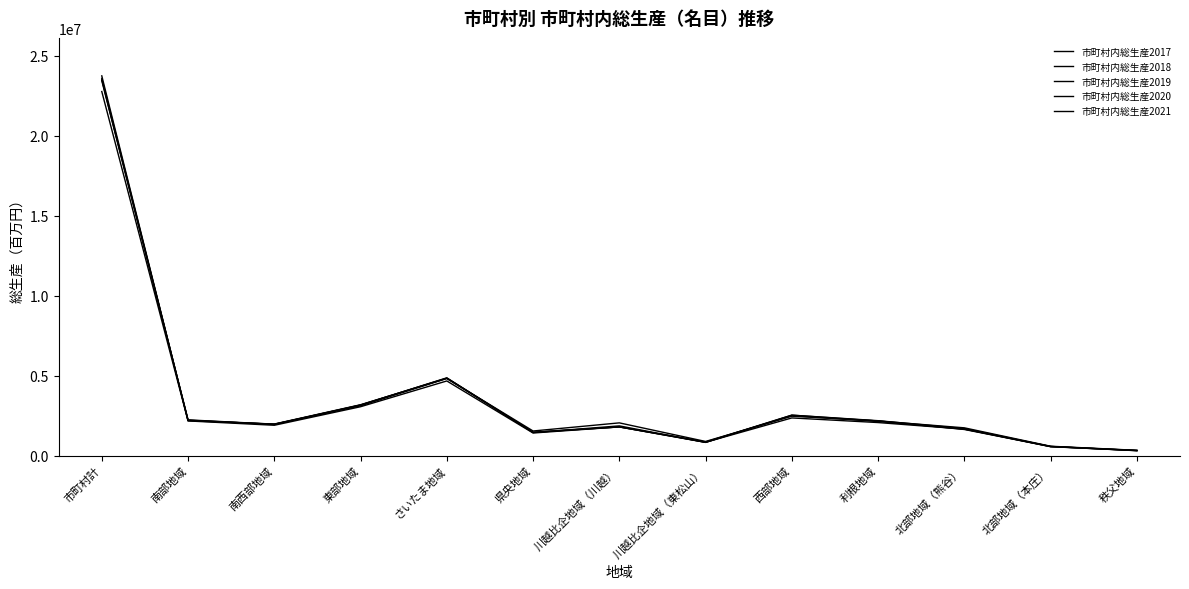

Count the number of categories in the chart.

13